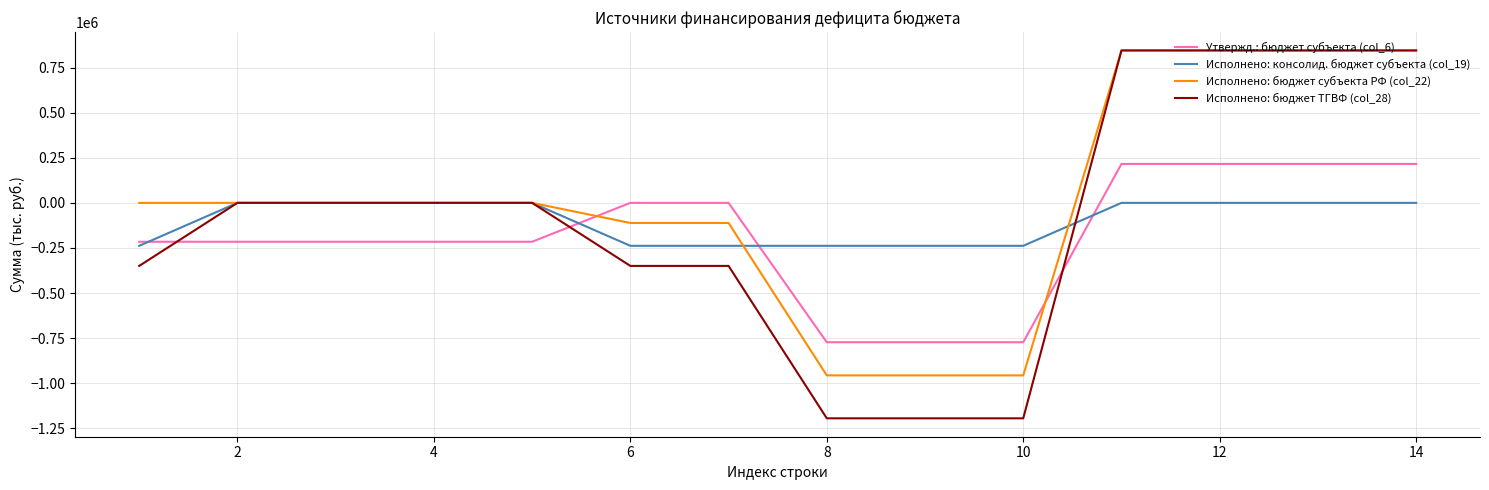

Reading right to left, transcribe all the data shown in this chart.

Утвержд.: бюджет субъекта (col_6): 215700.0	215700.0	215700.0	215700.0	-772400.0	-772400.0	-772400.0	0.0	0.0	-215500.0	-215500.0	-215500.0	-215500.0	-215500.0
Исполнено: консолид. бюджет субъекта (col_19): 0.0	0.0	0.0	0.0	-238010.0	-238010.0	-238010.0	-238010.0	-238010.0	0.0	0.0	0.0	0.0	-238010.0
Исполнено: бюджет субъекта РФ (col_22): 844671.7	844671.7	844671.7	844671.7	-956084.6	-956084.6	-956084.6	-111412.9	-111412.9	0.0	0.0	0.0	0.0	0.0
Исполнено: бюджет ТГВФ (col_28): 844671.7	844671.7	844671.7	844671.7	-1194094.6	-1194094.6	-1194094.6	-349422.9	-349422.9	0.0	0.0	0.0	0.0	-349422.9